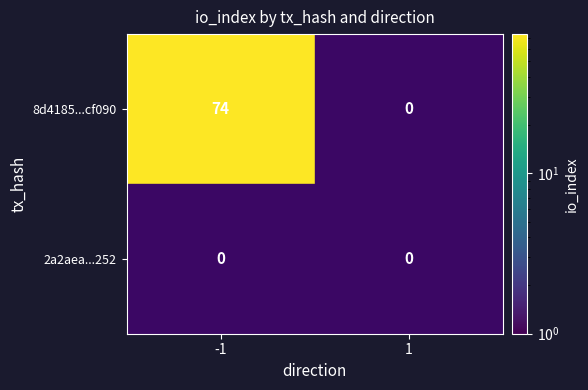

What is the maximum value shown in the chart?

74